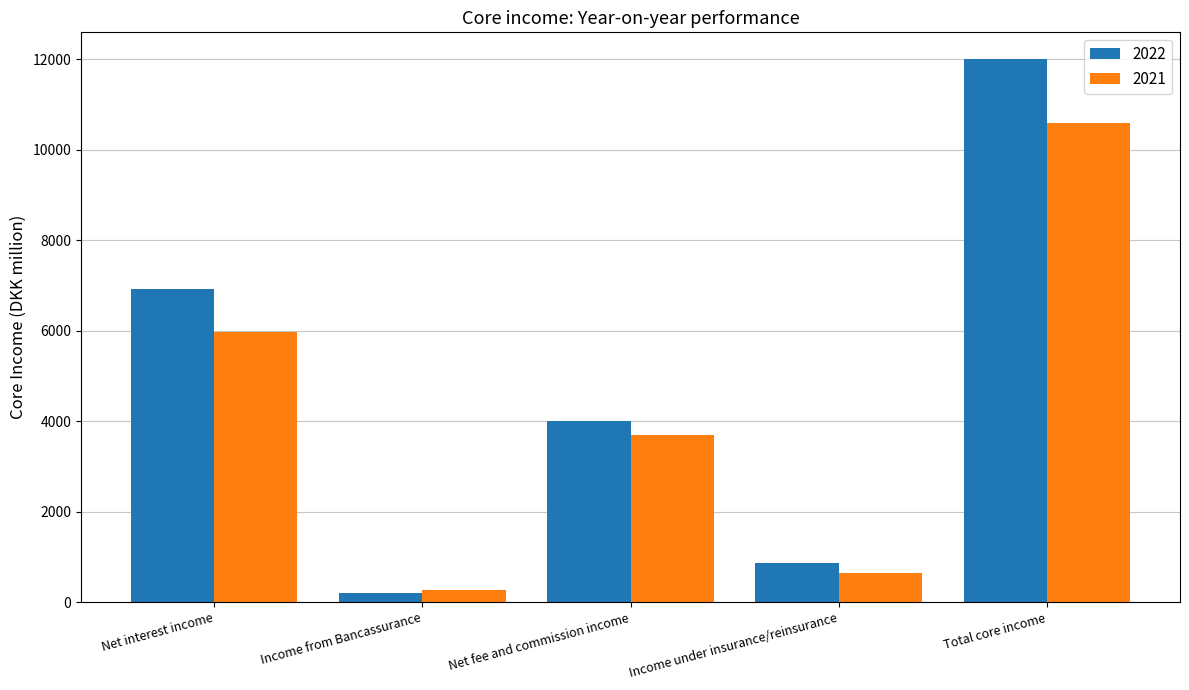

Does the chart contain any negative values?

No